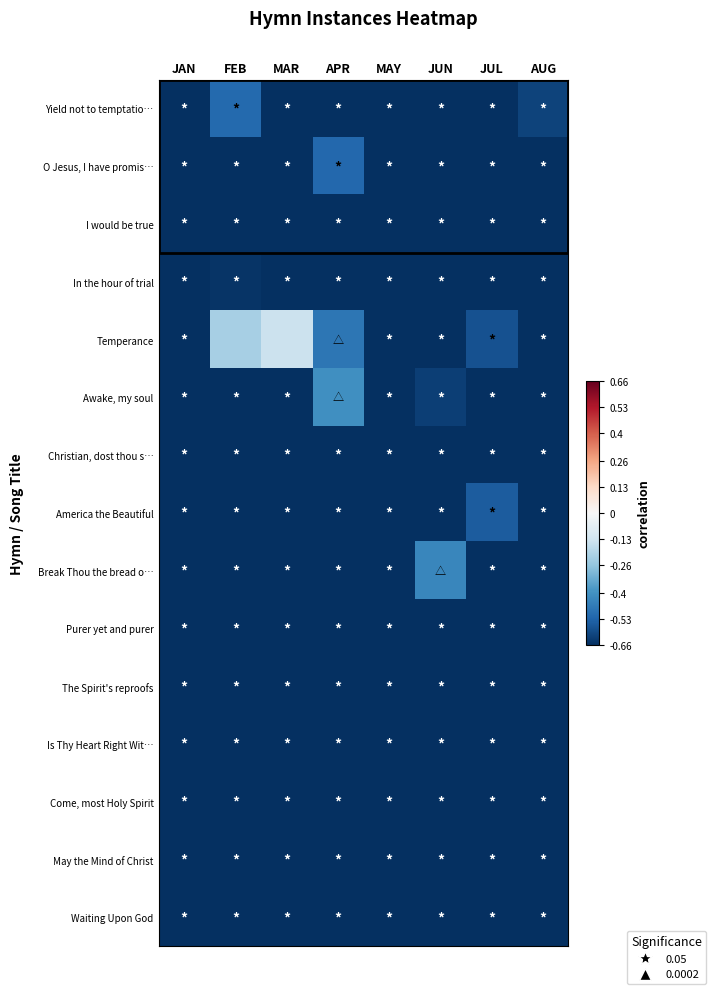

Reading left to right, list all the values displayed in this chart.

Yield not to temptatio…: JAN=-0.7	FEB=-0.5	MAR=-0.7	APR=-0.7	MAY=-0.7	JUN=-0.7	JUL=-0.7	AUG=-0.6
O Jesus, I have promis…: JAN=-0.7	FEB=-0.7	MAR=-0.7	APR=-0.5	MAY=-0.7	JUN=-0.7	JUL=-0.7	AUG=-0.7
I would be true: JAN=-0.7	FEB=-0.7	MAR=-0.7	APR=-0.7	MAY=-0.7	JUN=-0.7	JUL=-0.7	AUG=-0.7
In the hour of trial: JAN=-0.7	FEB=-0.6	MAR=-0.7	APR=-0.7	MAY=-0.7	JUN=-0.7	JUL=-0.7	AUG=-0.7
Temperance: JAN=-0.7	FEB=-0.2	MAR=-0.1	APR=-0.5	MAY=-0.7	JUN=-0.7	JUL=-0.6	AUG=-0.7
Awake, my soul: JAN=-0.7	FEB=-0.7	MAR=-0.7	APR=-0.4	MAY=-0.7	JUN=-0.6	JUL=-0.7	AUG=-0.7
Christian, dost thou s…: JAN=-0.7	FEB=-0.7	MAR=-0.7	APR=-0.7	MAY=-0.7	JUN=-0.7	JUL=-0.7	AUG=-0.7
America the Beautiful: JAN=-0.7	FEB=-0.7	MAR=-0.7	APR=-0.7	MAY=-0.7	JUN=-0.7	JUL=-0.5	AUG=-0.7
Break Thou the bread o…: JAN=-0.7	FEB=-0.7	MAR=-0.7	APR=-0.7	MAY=-0.7	JUN=-0.4	JUL=-0.7	AUG=-0.7
Purer yet and purer: JAN=-0.7	FEB=-0.7	MAR=-0.7	APR=-0.7	MAY=-0.7	JUN=-0.7	JUL=-0.7	AUG=-0.7
The Spirit's reproofs: JAN=-0.7	FEB=-0.7	MAR=-0.7	APR=-0.7	MAY=-0.7	JUN=-0.7	JUL=-0.7	AUG=-0.7
Is Thy Heart Right Wit…: JAN=-0.7	FEB=-0.7	MAR=-0.7	APR=-0.7	MAY=-0.7	JUN=-0.7	JUL=-0.7	AUG=-0.7
Come, most Holy Spirit: JAN=-0.7	FEB=-0.7	MAR=-0.7	APR=-0.7	MAY=-0.7	JUN=-0.7	JUL=-0.7	AUG=-0.7
May the Mind of Christ: JAN=-0.7	FEB=-0.7	MAR=-0.7	APR=-0.7	MAY=-0.7	JUN=-0.7	JUL=-0.7	AUG=-0.7
Waiting Upon God: JAN=-0.7	FEB=-0.7	MAR=-0.7	APR=-0.7	MAY=-0.7	JUN=-0.7	JUL=-0.7	AUG=-0.7